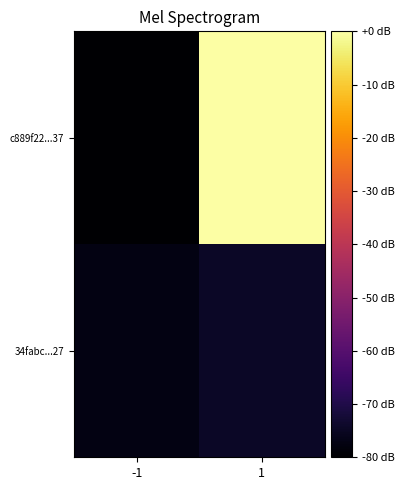

Rank the series by their maximum value, from highest to lowest.

c889f22...37, 34fabc...27